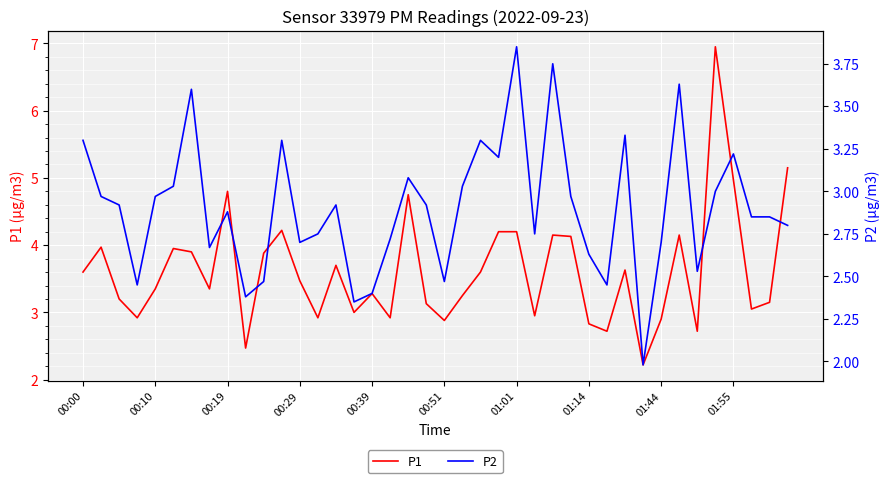

Which series has the largest total across all categories?

P1